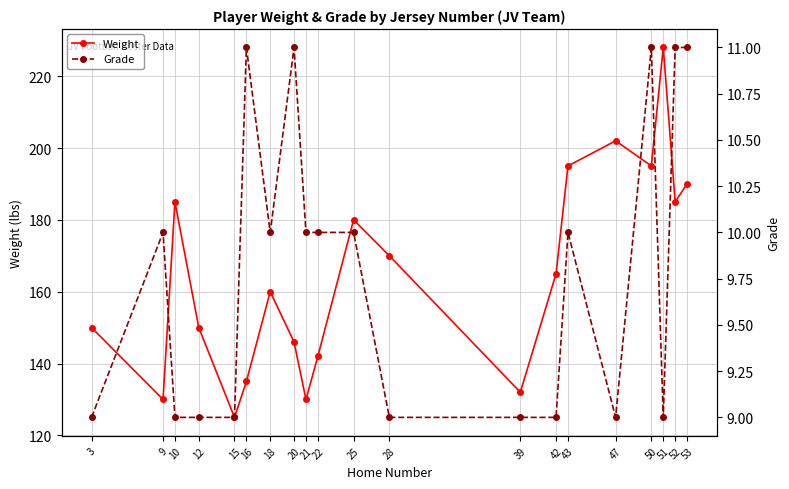

Which series has the largest range (max minus min)?

Weight